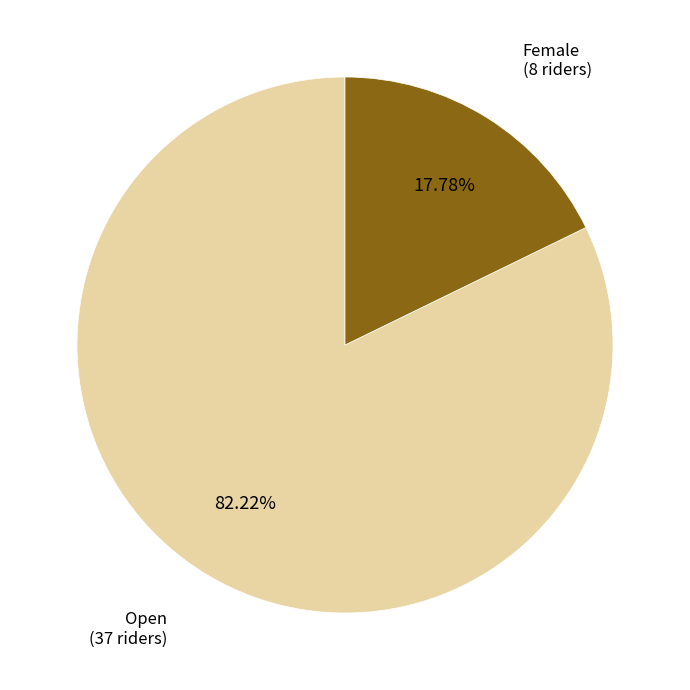

How many segments does this pie chart have?

2